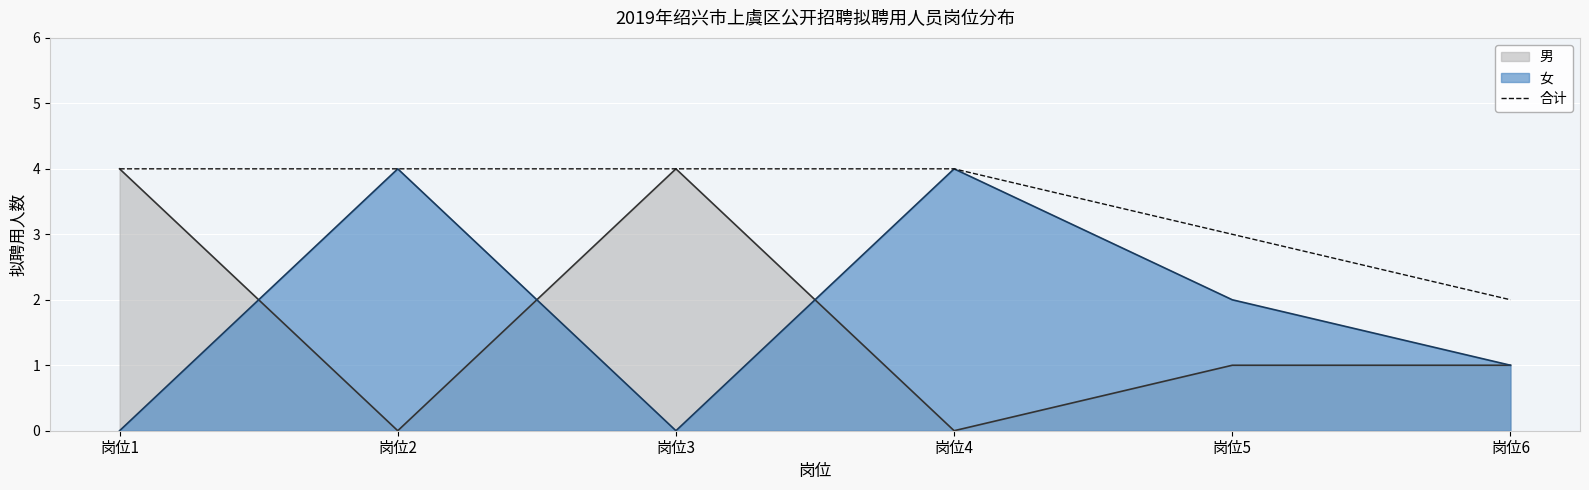

The chart shows a value of 4 at 岗位3. True or false?

True